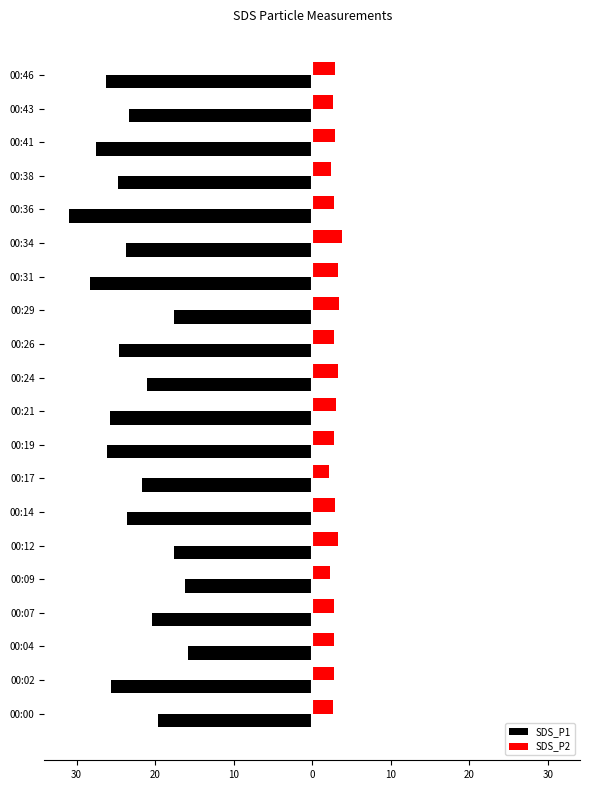

Which series has the largest range (max minus min)?

SDS_P1